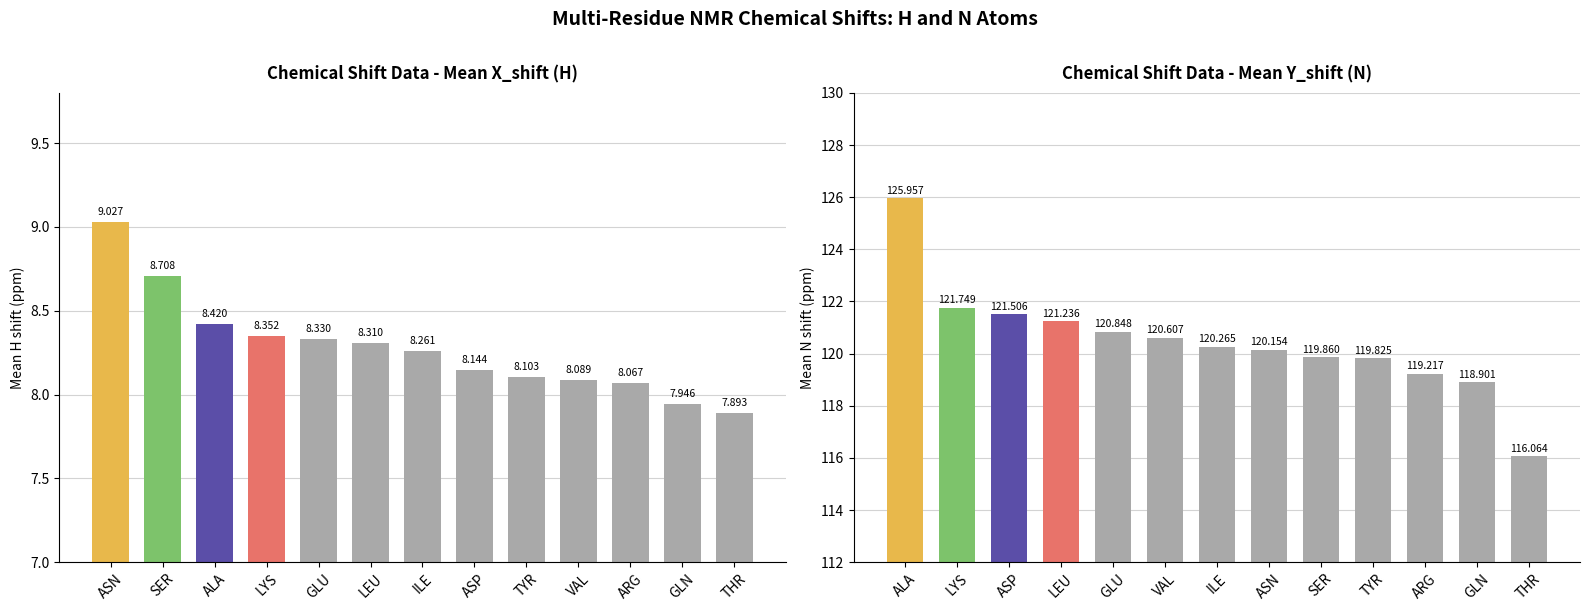

The Mean Y_shift series shows 116.1 at THR. True or false?

True